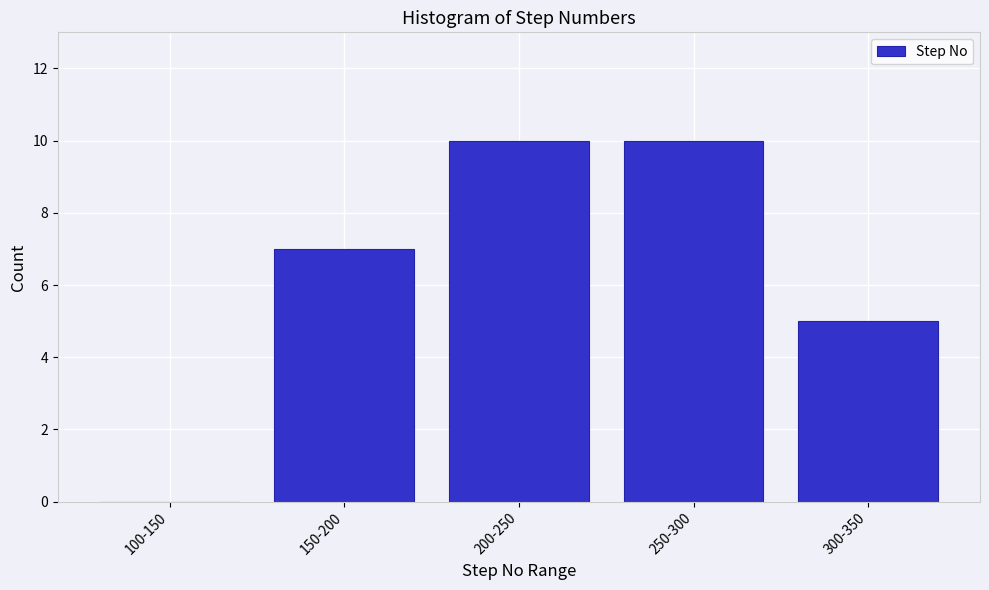

Reading left to right, extract all data points from this chart.

100-150=0	150-200=7	200-250=10	250-300=10	300-350=5